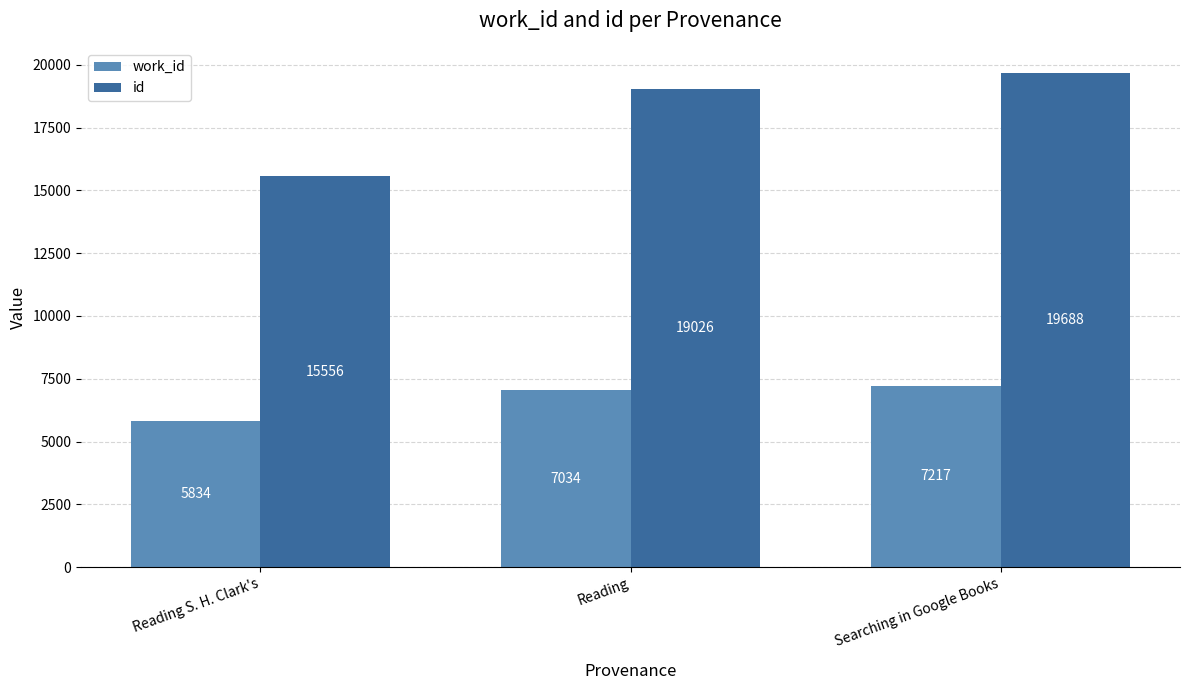

List the series in order of their overall mean, lowest first.

work_id, id